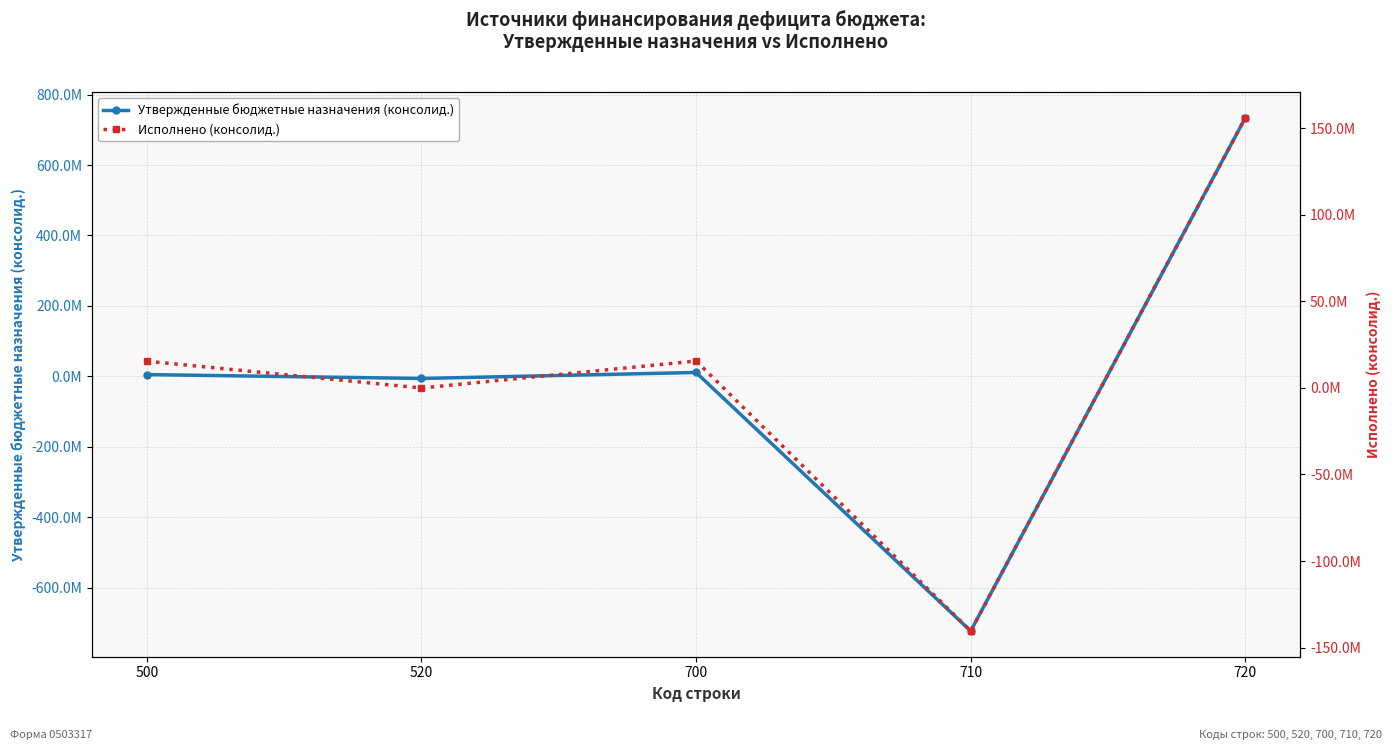

Which series has the largest total across all categories?

Исполнено (консолид.)